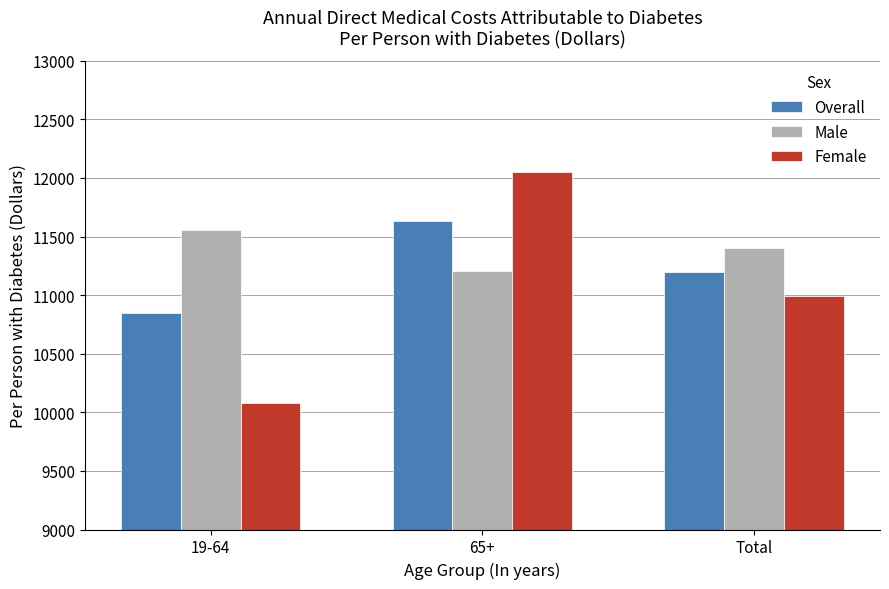

List the series in order of their peak value, highest first.

Female, Overall, Male